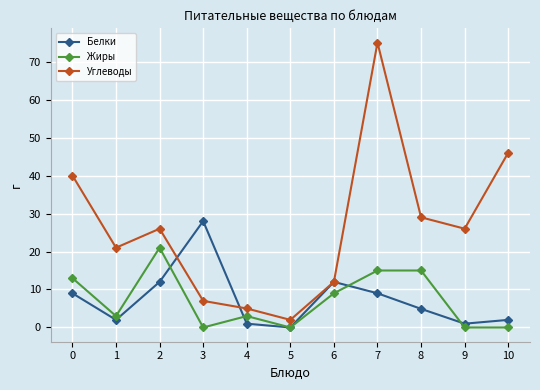

At which category is the sum across all series the highest?

7